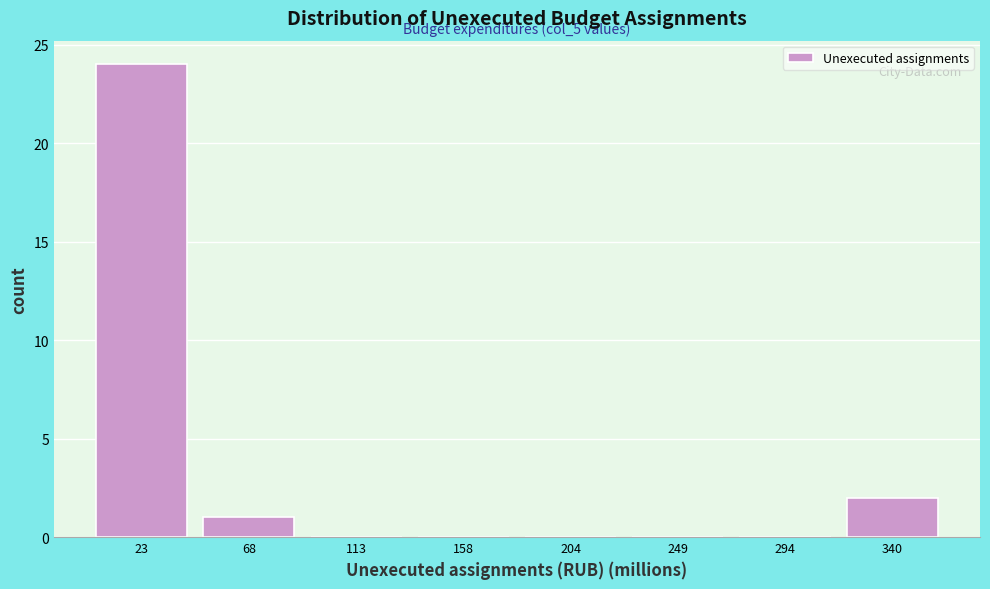

Over which range of the x-axis is the bar tallest?

0 to 45